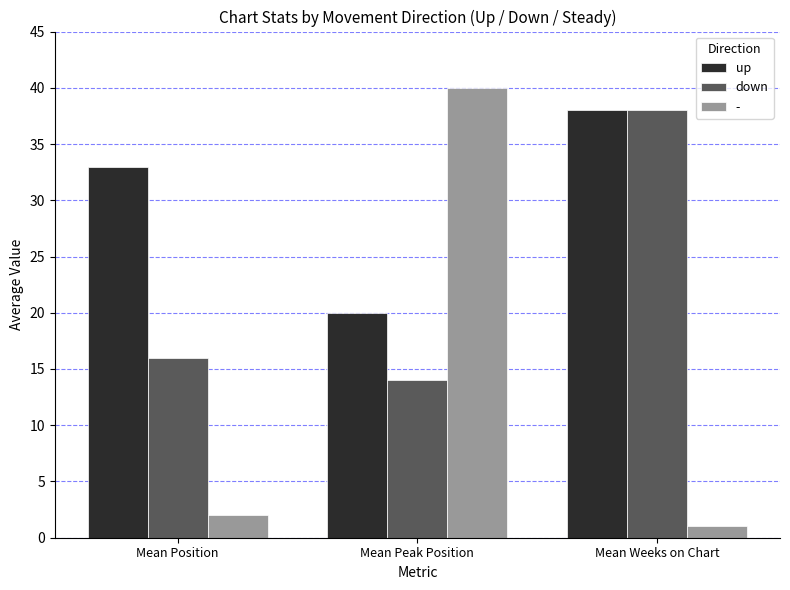

What value does the up series have at Mean Peak Position, to the nearest 5?

20